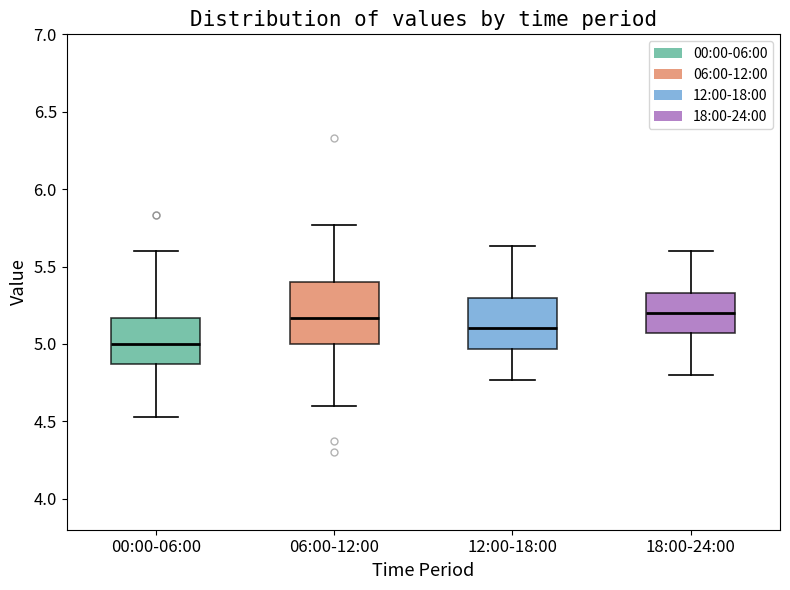

Reading left to right, transcribe this box plot: for each box, give where its median line is, the range the box spans, and where its two whiskers end, as read against the y-axis. The values are not printed on the chart, so give them approximately, as read against the axis.

00:00-06:00: median 5.00, box 4.85 to 5.15, whiskers 4.55 to 5.60
06:00-12:00: median 5.15, box 5.00 to 5.40, whiskers 4.60 to 5.75
12:00-18:00: median 5.10, box 4.95 to 5.30, whiskers 4.75 to 5.65
18:00-24:00: median 5.20, box 5.05 to 5.35, whiskers 4.80 to 5.60